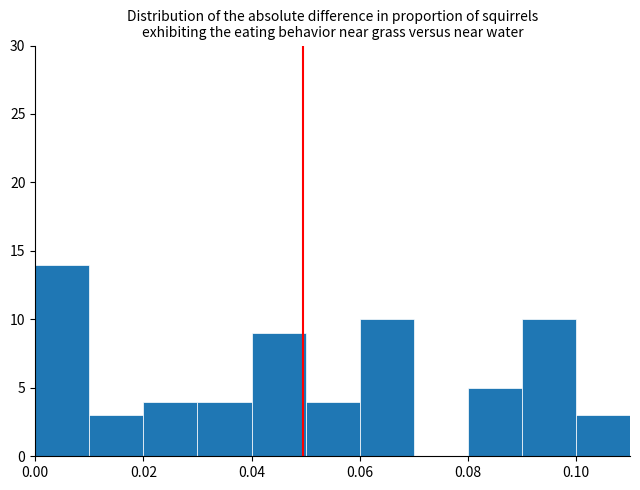

Reading left to right, list every bar in this chart as the range it spans on the x-axis followed by its height. The values are not printed on the chart, so give them approximately, as read against the axis.

0.00 to 0.01: 14
0.01 to 0.02: 3
0.02 to 0.03: 4
0.03 to 0.04: 4
0.04 to 0.05: 9
0.05 to 0.06: 4
0.06 to 0.07: 10
0.07 to 0.08: 0
0.08 to 0.09: 5
0.09 to 0.10: 10
0.10 to 0.11: 3